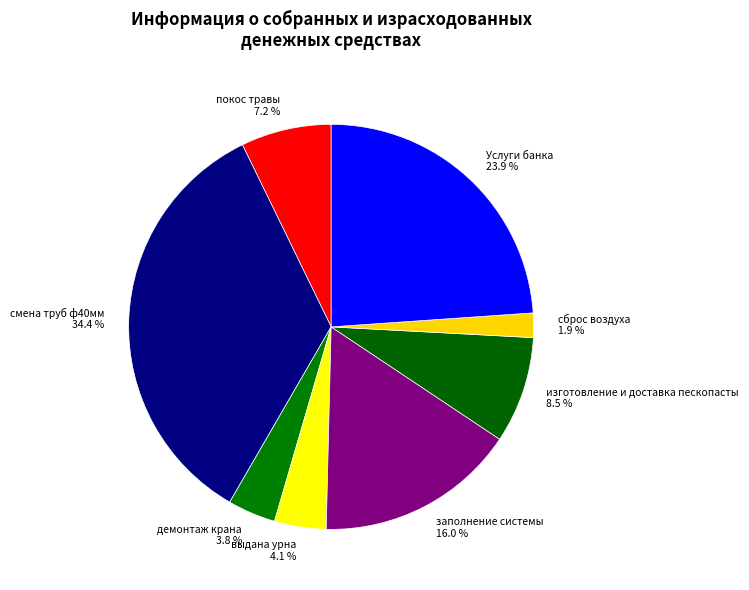

Which category has the smallest portion of the pie?

сброс воздуха